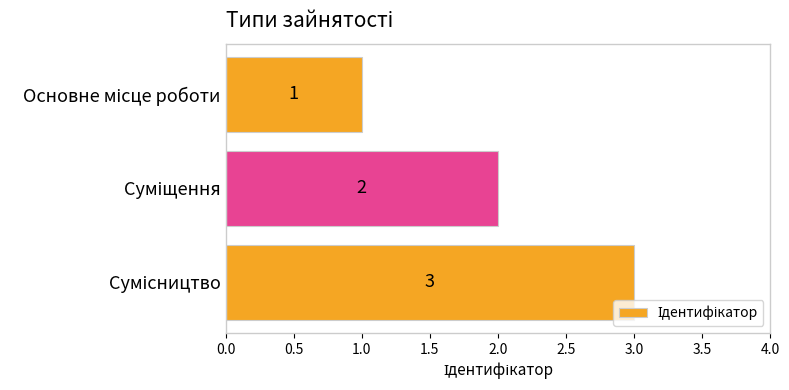

Count the values in the range 1 to 3.

3